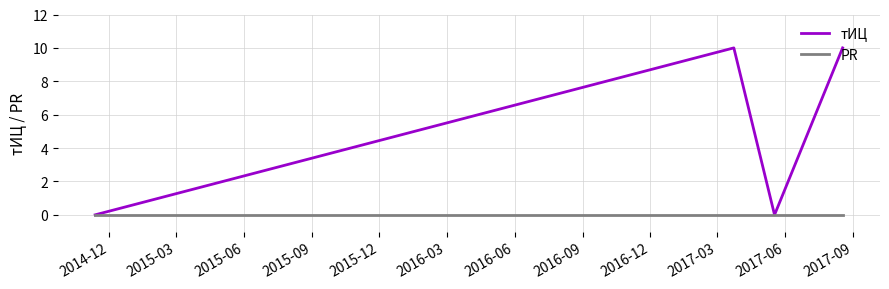

How many values in the тИЦ series are below 10?

2